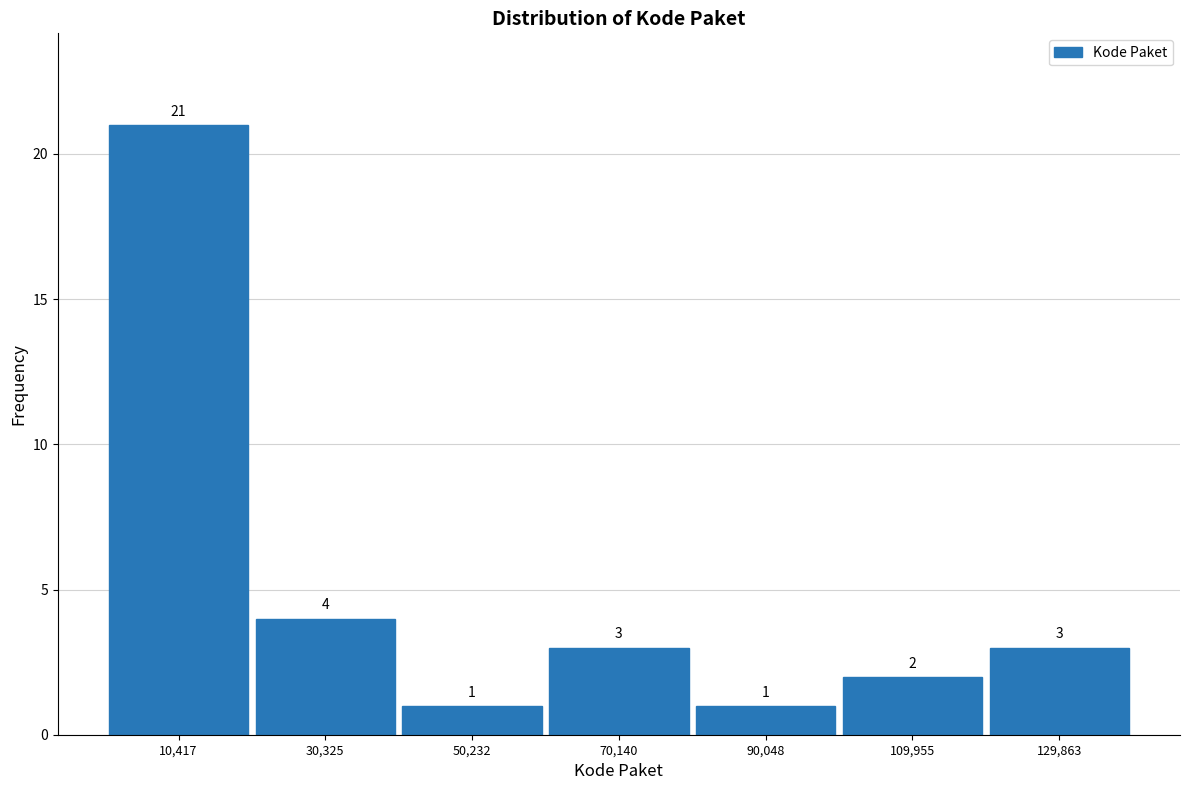

What is the height of the bar covering 80000 to 100000 on the x-axis? The bar edges are not printed on the chart, so give them approximately, as read against the axis.

1